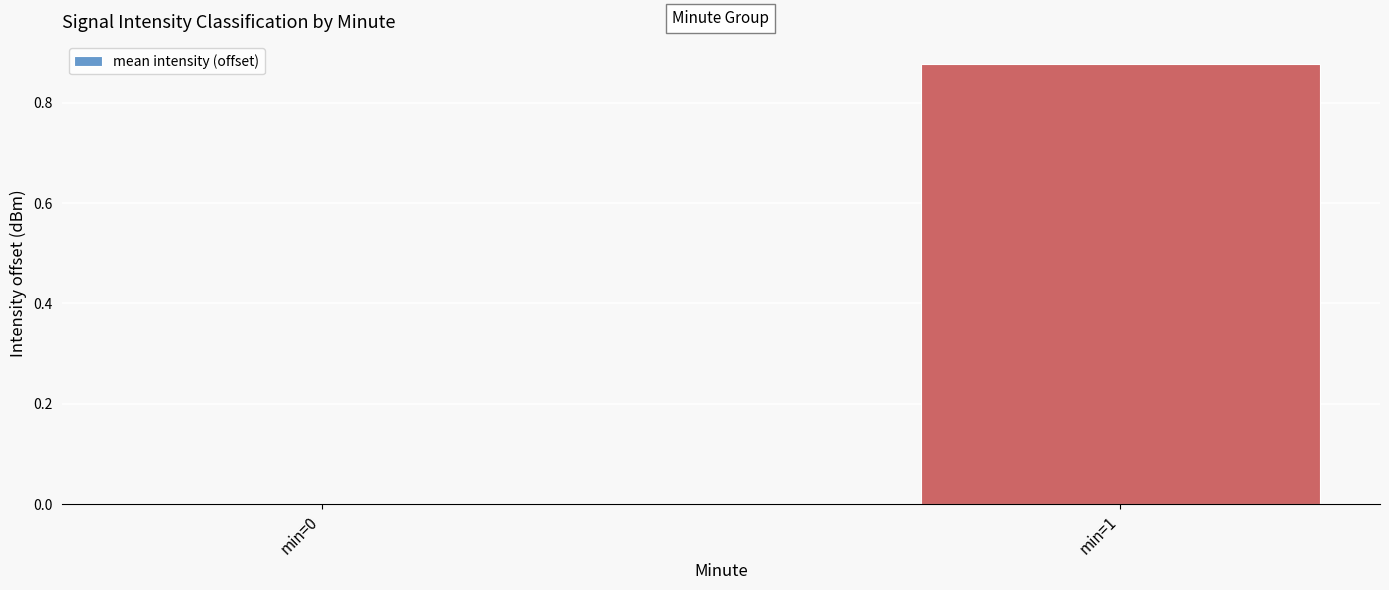

Which label corresponds to the largest value in the chart?

min=1